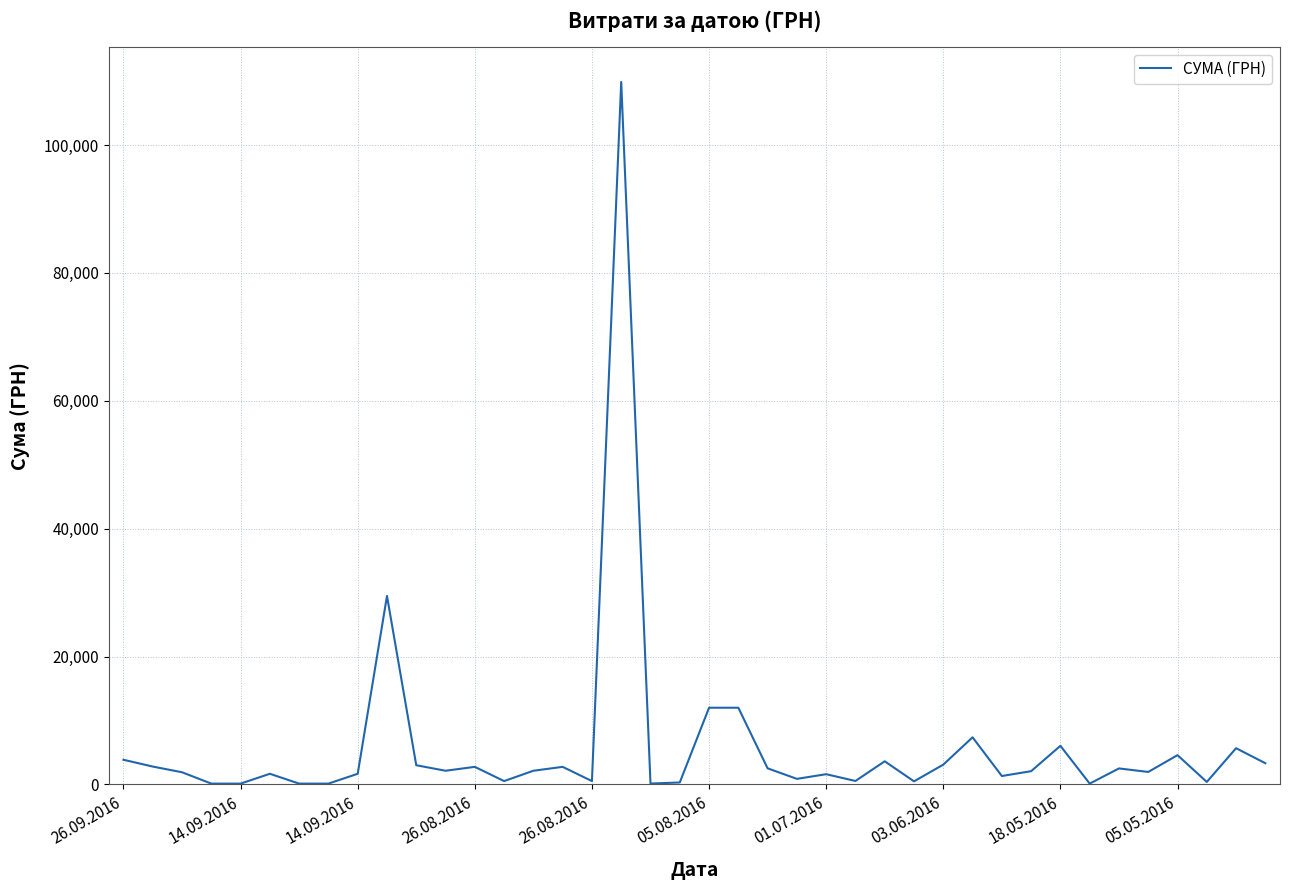

True or false: the data has more than 1 interior local peaks.

True